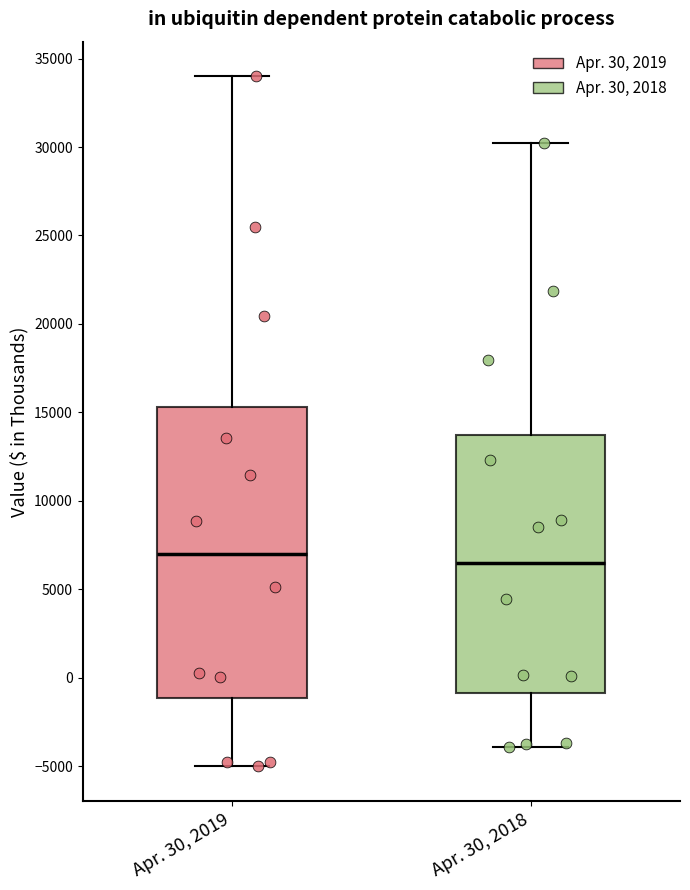

Reading left to right, transcribe this box plot: for each box, give where its median line is, the range the box spans, and where its two whiskers end, as read against the y-axis. The values are not printed on the chart, so give them approximately, as read against the axis.

Apr. 30, 2019: median 7000, box -1000 to 15500, whiskers -5000 to 34000
Apr. 30, 2018: median 6500, box -1000 to 13500, whiskers -4000 to 30000